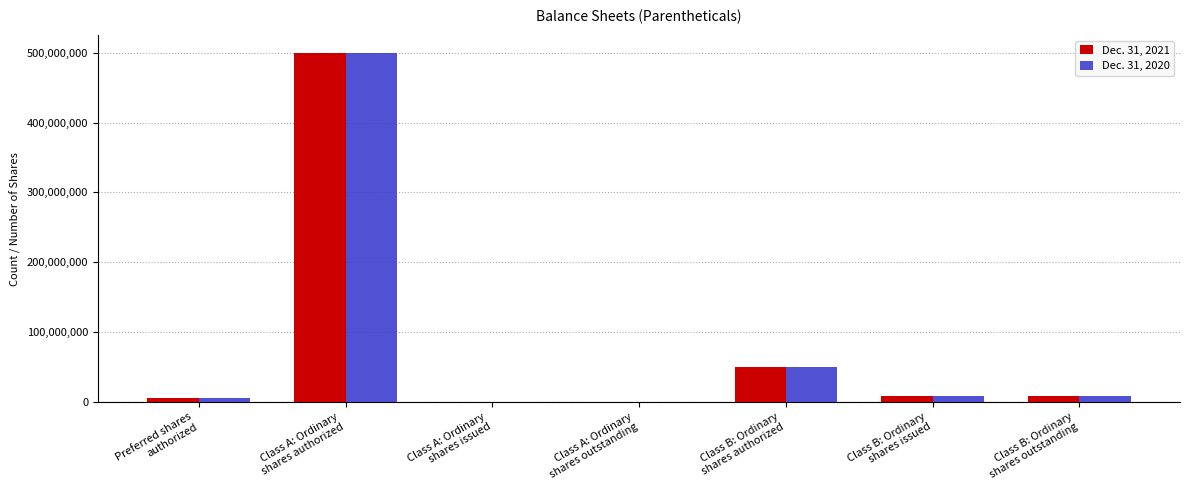

What is the difference between the Dec. 31, 2020 values at Class A: Ordinary
shares authorized and Class B: Ordinary
shares issued?

492500000